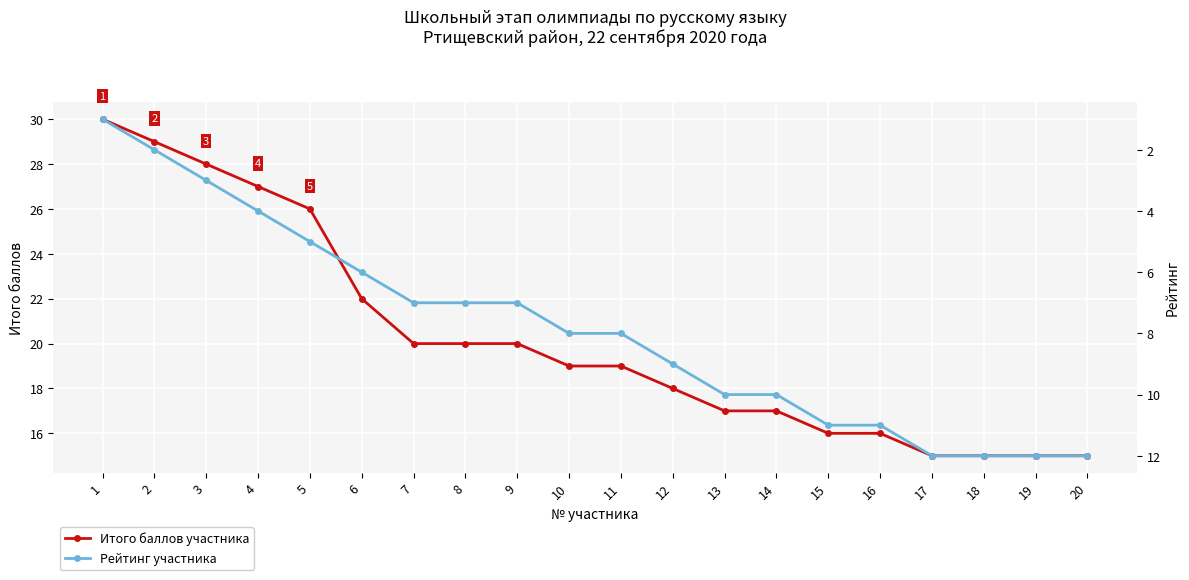

Rank the series by their maximum value, from lowest to highest.

Рейтинг участника, Итого баллов участника